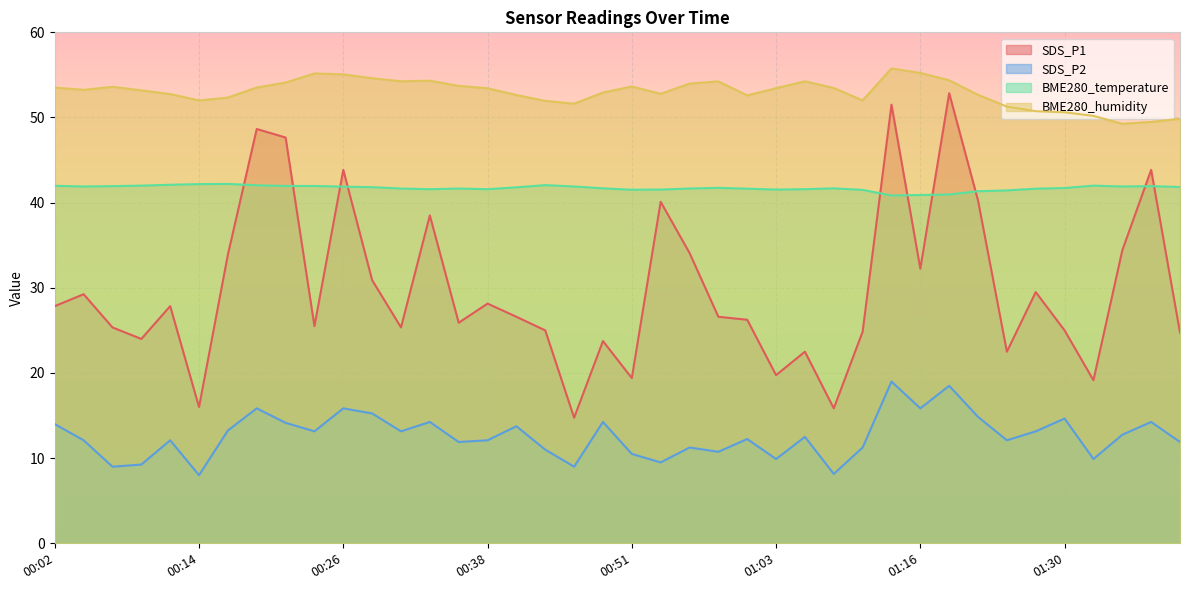

At 01:16, list the series in order from smallest to largest.

SDS_P2, SDS_P1, BME280_temperature, BME280_humidity